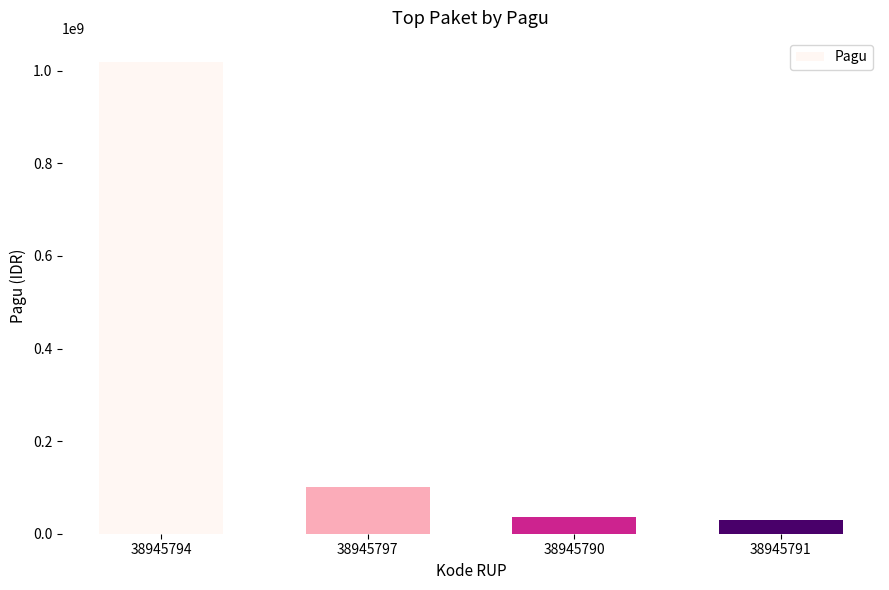

Does the chart contain stacked bars?

No